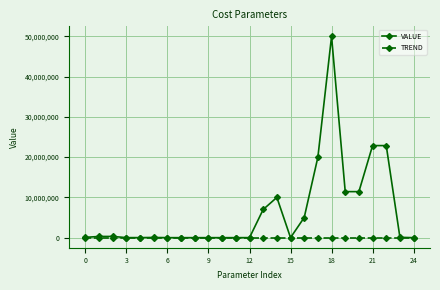

What is the difference between the second highest and minimum values in the VALUE series?

22872578